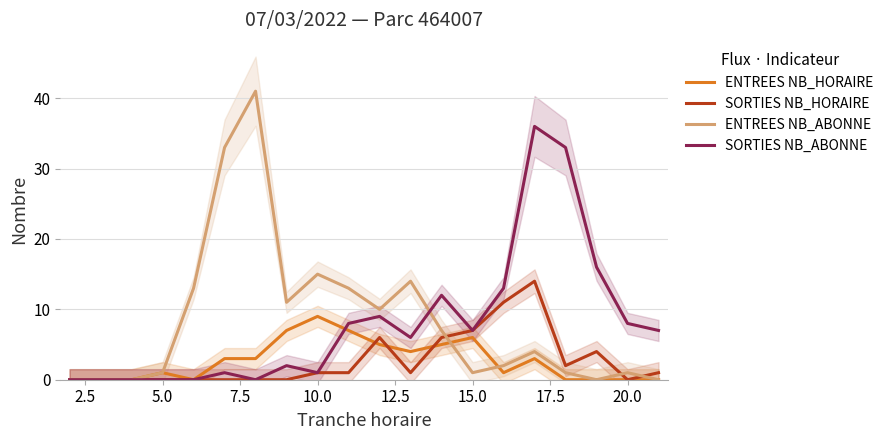

Reading left to right, list all the values displayed in this chart.

ENTREES NB_HORAIRE: 0	0	0	1	0	3	3	7	9	7	5	4	5	6	1	3	0	0	0	0
SORTIES NB_HORAIRE: 0	0	0	0	0	0	0	0	1	1	6	1	6	7	11	14	2	4	0	1
ENTREES NB_ABONNE: 0	0	0	1	13	33	41	11	15	13	10	14	7	1	2	4	1	0	1	0
SORTIES NB_ABONNE: 0	0	0	0	0	1	0	2	1	8	9	6	12	7	13	36	33	16	8	7